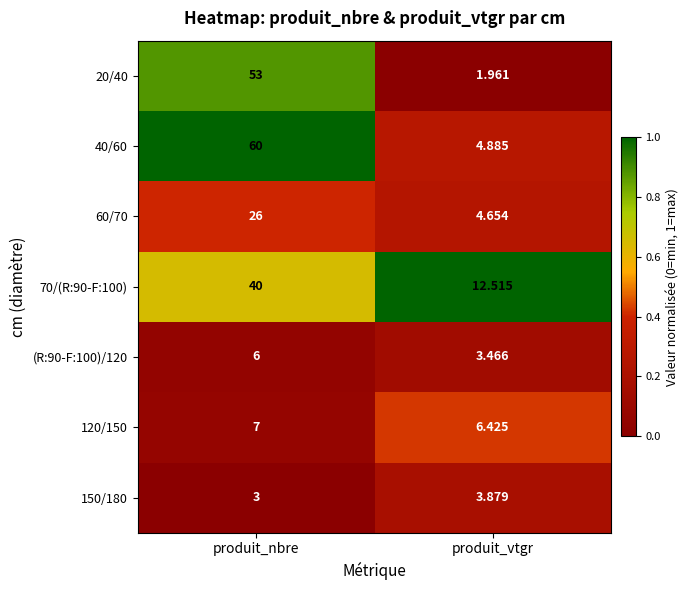

Is the value of 60/70 at produit_nbre greater than the value of 20/40 at produit_vtgr?

Yes